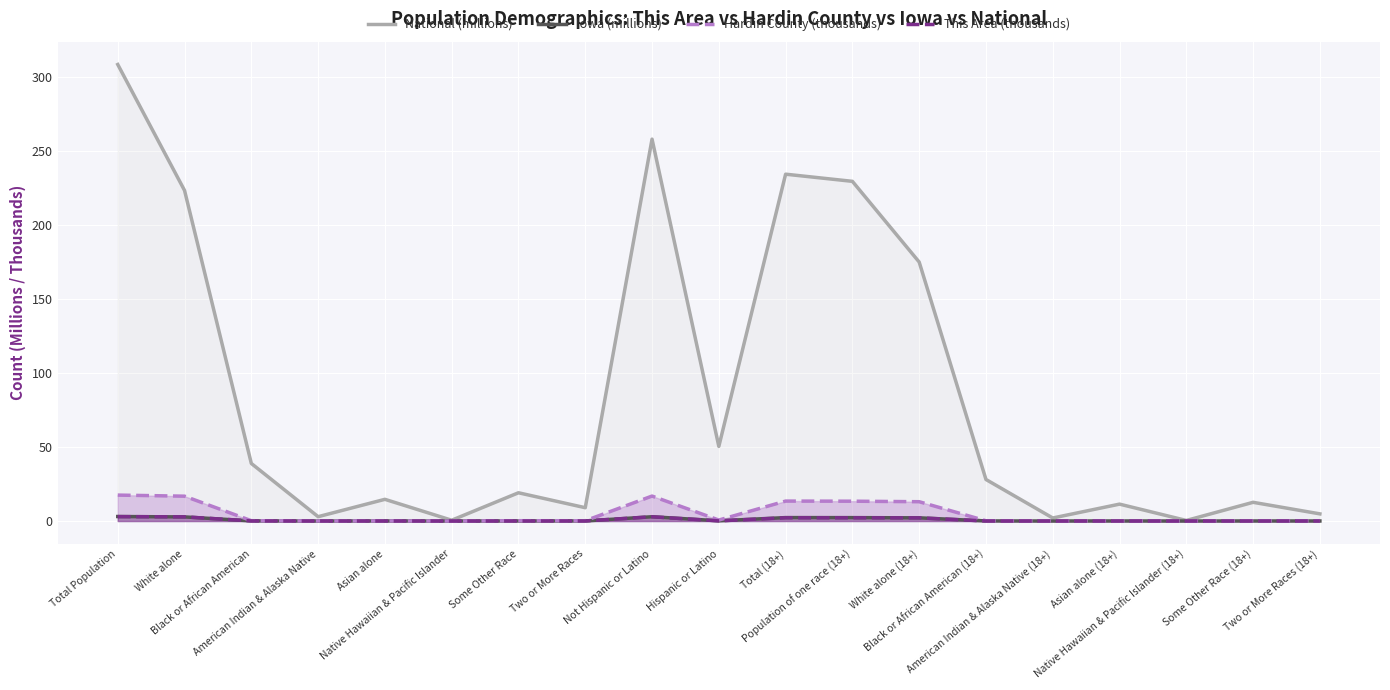

What are all the series names shown in the legend?

National (millions), Iowa (millions), Hardin County (thousands), This Area (thousands)